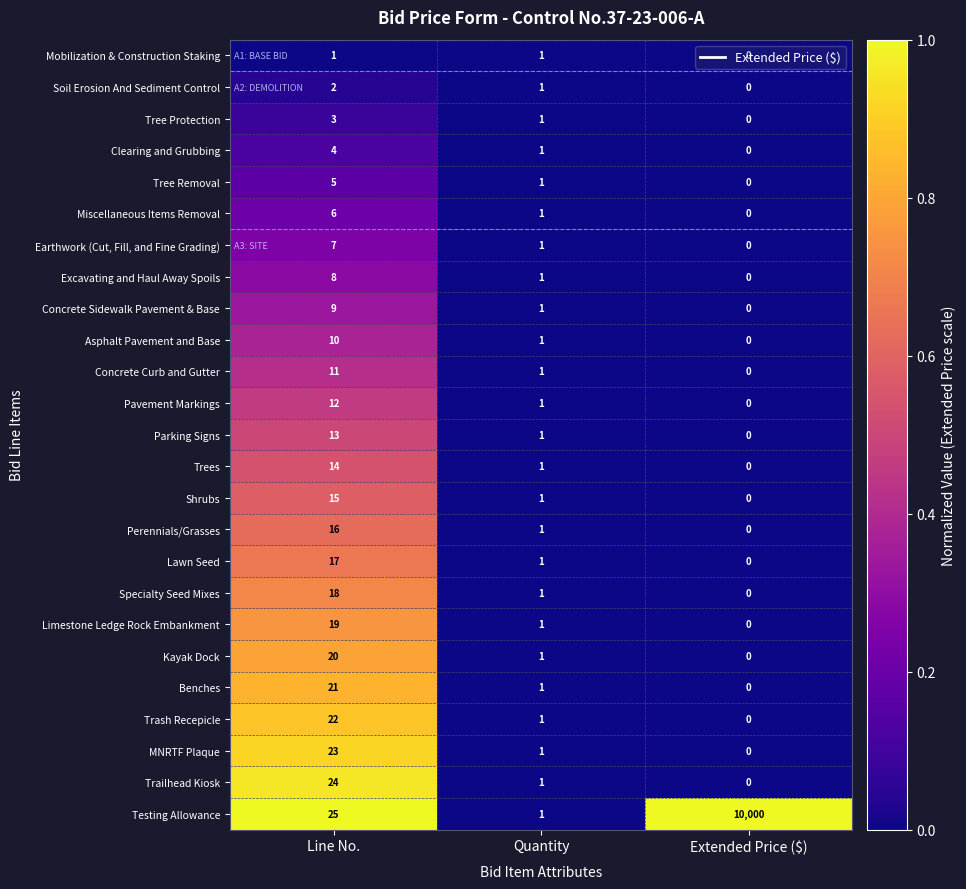

Count the number of data series in this chart.

25